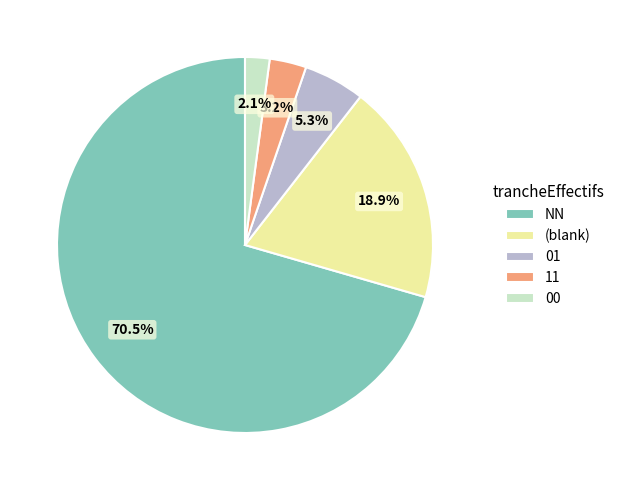

The 00 slice represents 14% of the pie. True or false?

False